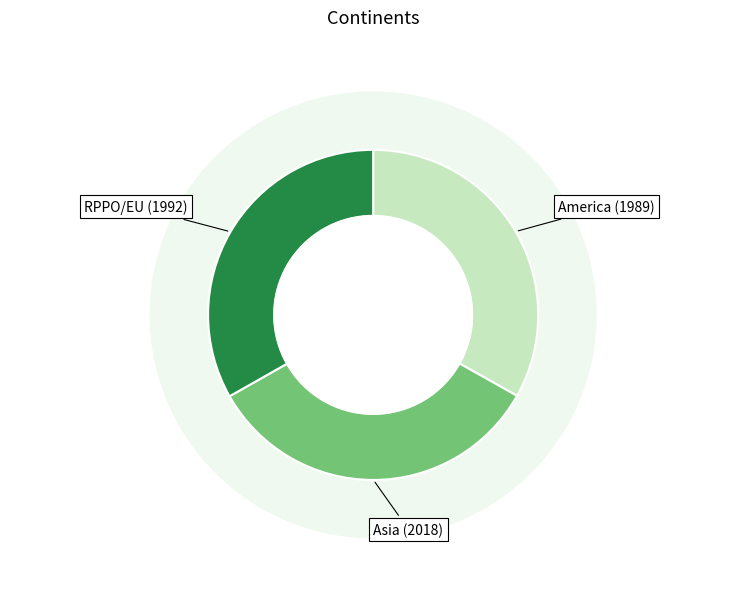

Count the number of slices in the pie.

3